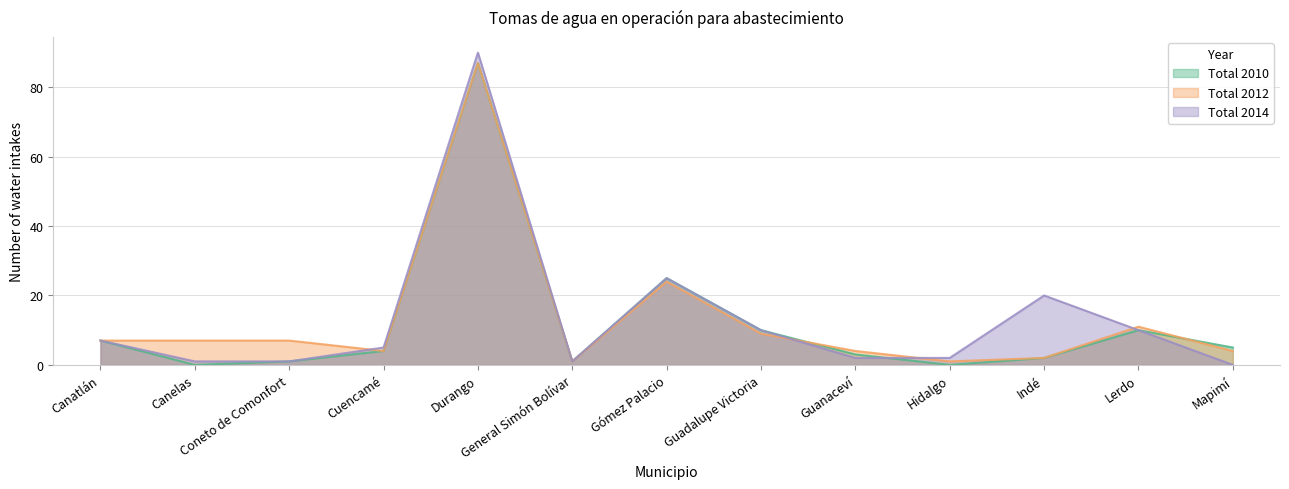

How many data points in Total 2012 are above 7?

4